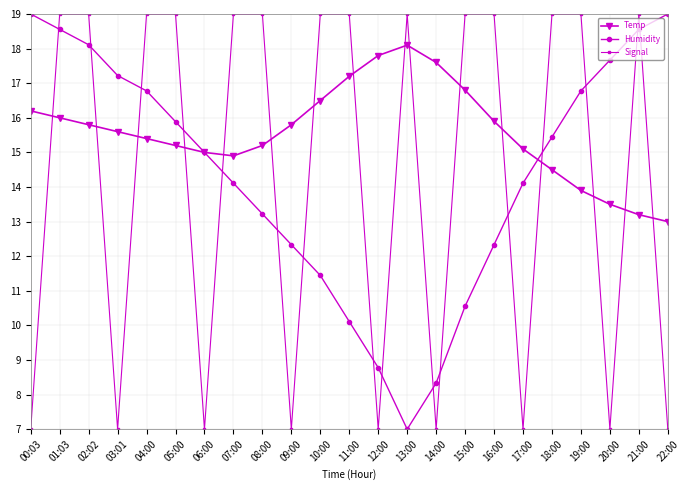

At which category does Signal reach its first local valley?

03:01